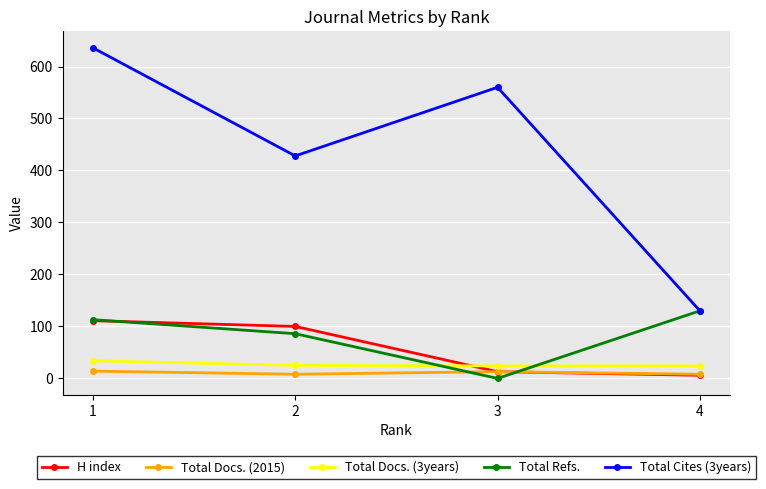

Where is the first local maximum for Total Docs. (2015)?

3